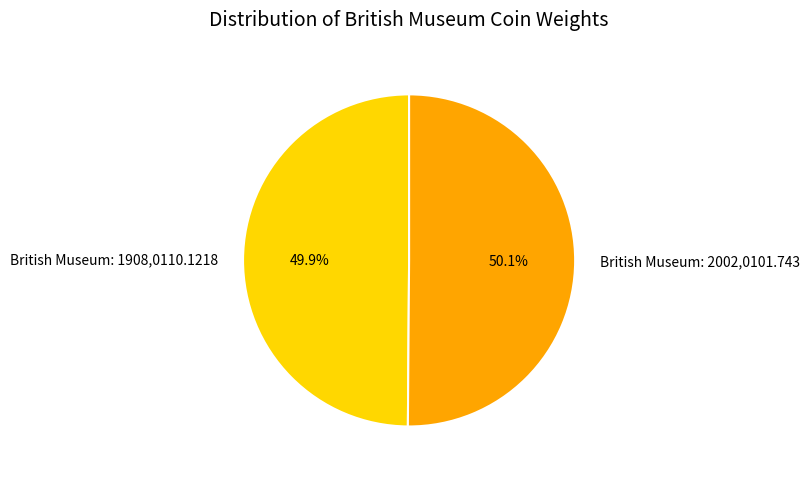

The British Museum: 1908,0110.1218 slice represents 50% of the pie. True or false?

True